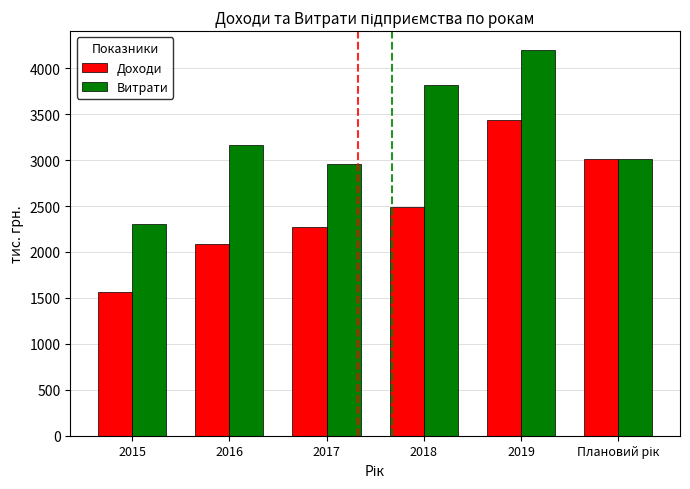

Which series has the largest range (max minus min)?

Витрати